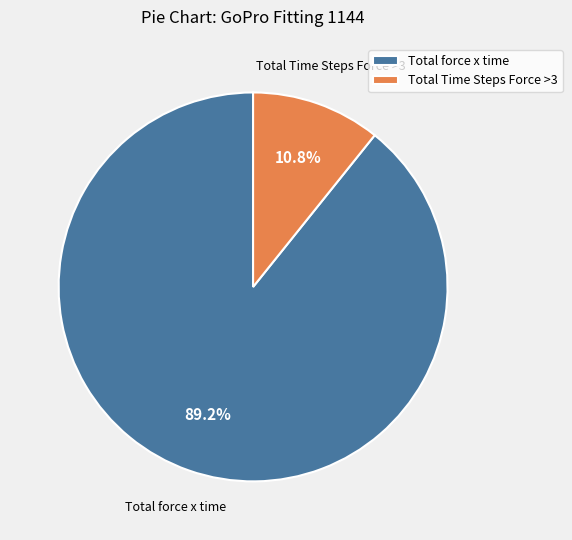

Rank the categories by value from highest to lowest.

Total force x time, Total Time Steps Force >3